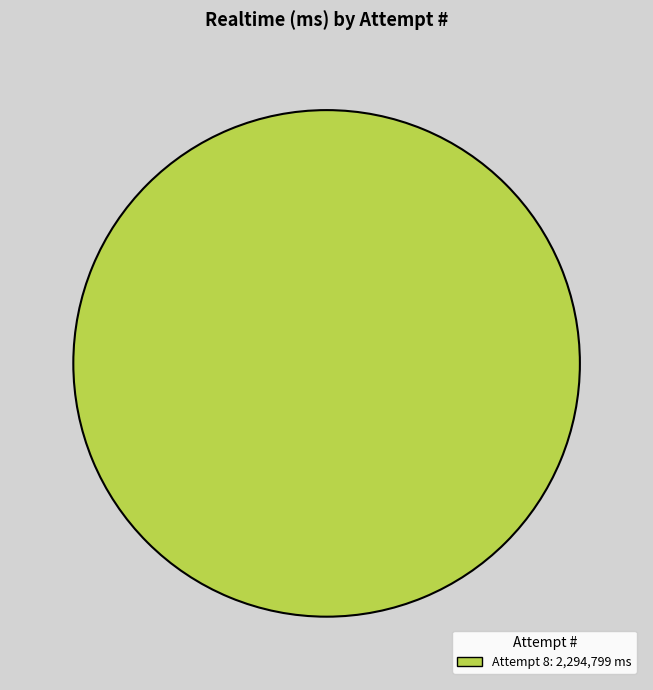

Is there a majority slice in this chart?

Yes